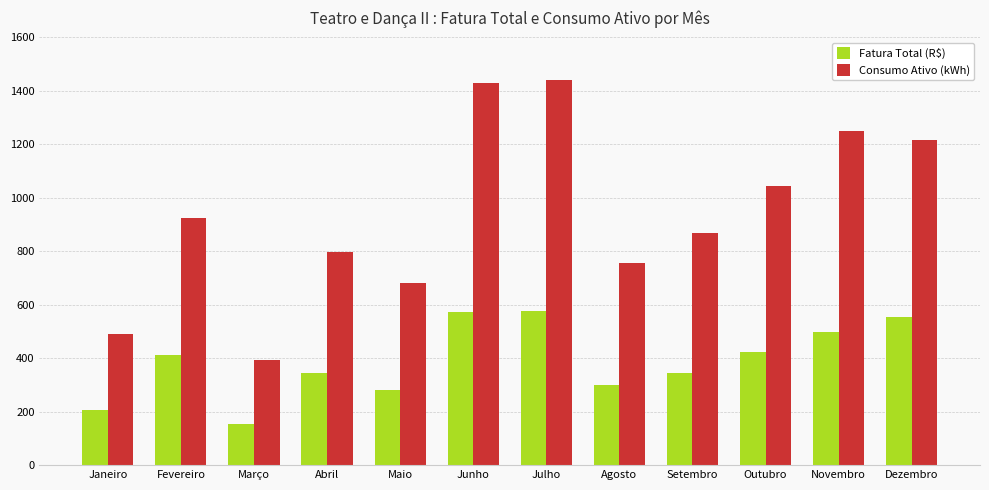

At how many categories does at least one series exceed 1193?

4